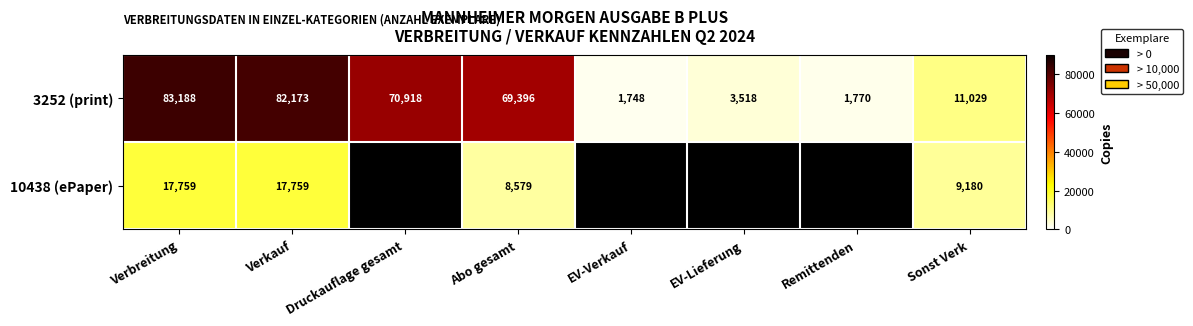

List the labels in order of 3252 (print) value, largest first.

Verbreitung, Verkauf, Druckauflage gesamt, Abo gesamt, Sonst Verk, EV-Lieferung, Remittenden, EV-Verkauf